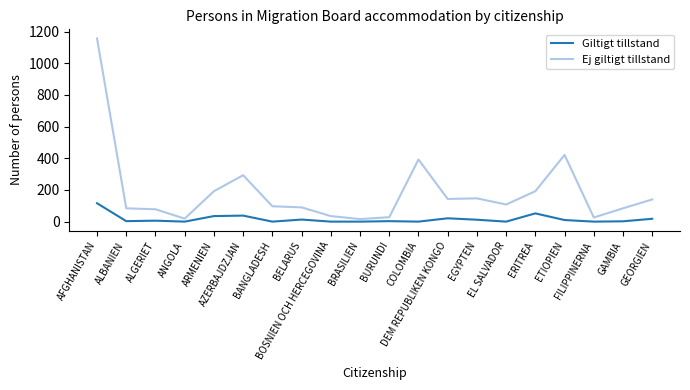

What is the maximum value shown in the chart?

1156